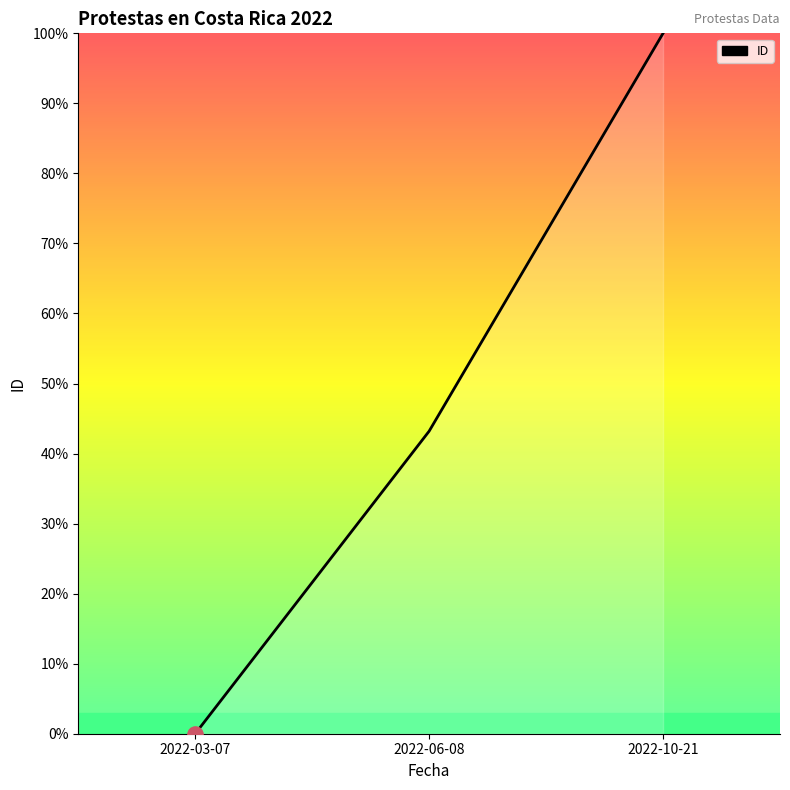

What is the change in value from 2022-03-07 to 2022-10-21?

+100.0